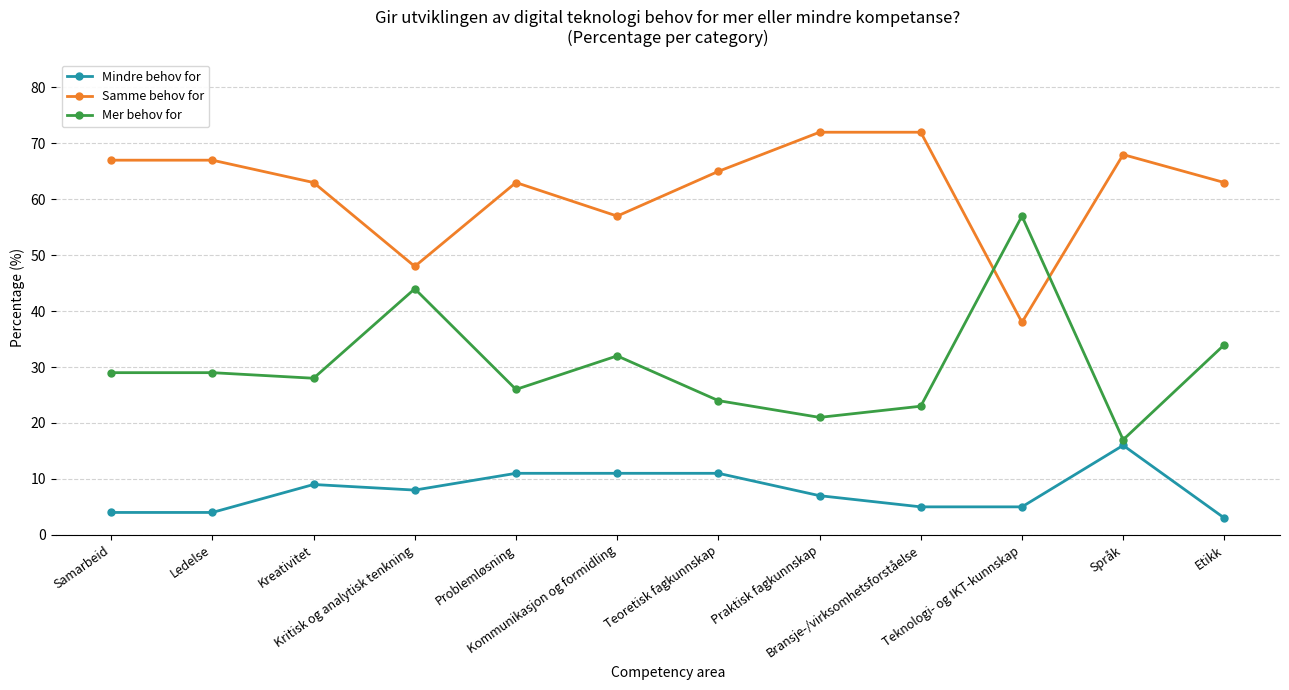

True or false: Mindre behov for and Mer behov for cross at least once.

False